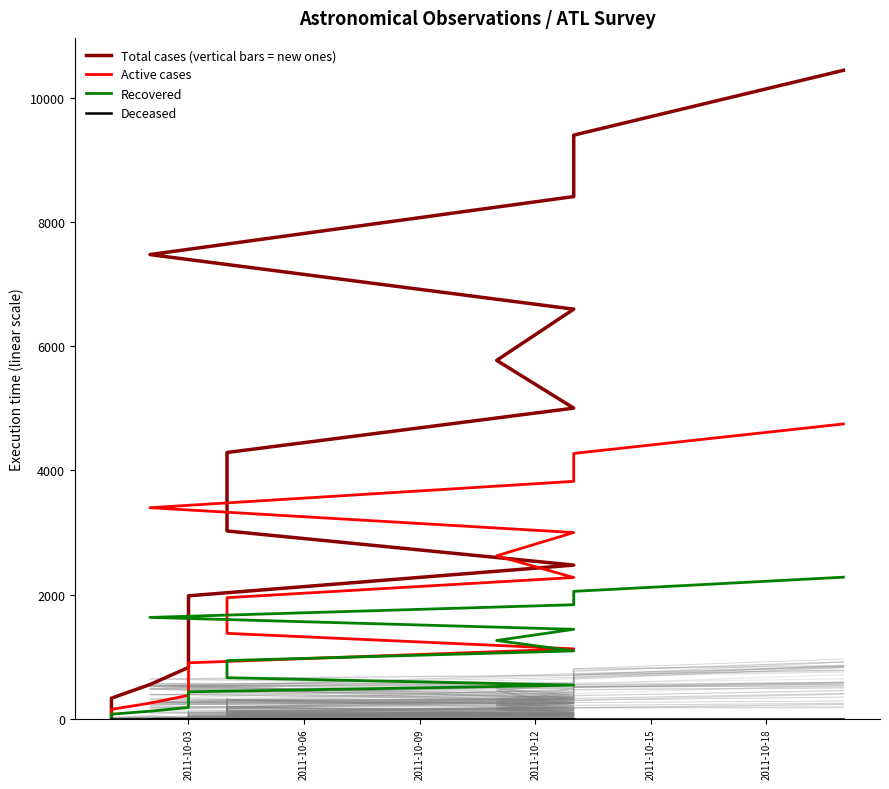

Reading left to right, transcribe all the data shown in this chart.

Total cases (vertical bars = new ones): 0.0	55.0	165.0	330.0	550.0	825.0	1155.0	1540.0	1980.0	2475.0	3025.0	3630.0	4290.0	5005.0	5775.0	6600.0	7480.0	8415.0	9405.0	10450.0
Active cases: 0.0	25.0	75.0	150.0	250.0	375.0	525.0	700.0	900.0	1125.0	1375.0	1650.0	1950.0	2275.0	2625.0	3000.0	3400.0	3825.0	4275.0	4750.0
Recovered: 0.0	12.0	36.0	72.0	120.0	180.0	252.0	336.0	432.0	540.0	660.0	792.0	936.0	1092.0	1260.0	1440.0	1632.0	1836.0	2052.0	2280.0
Deceased: 1.0	1.0	1.0	1.0	1.0	1.0	1.0	1.0	1.0	1.0	1.0	1.0	1.0	1.0	1.0	1.0	1.0	1.0	1.0	1.0